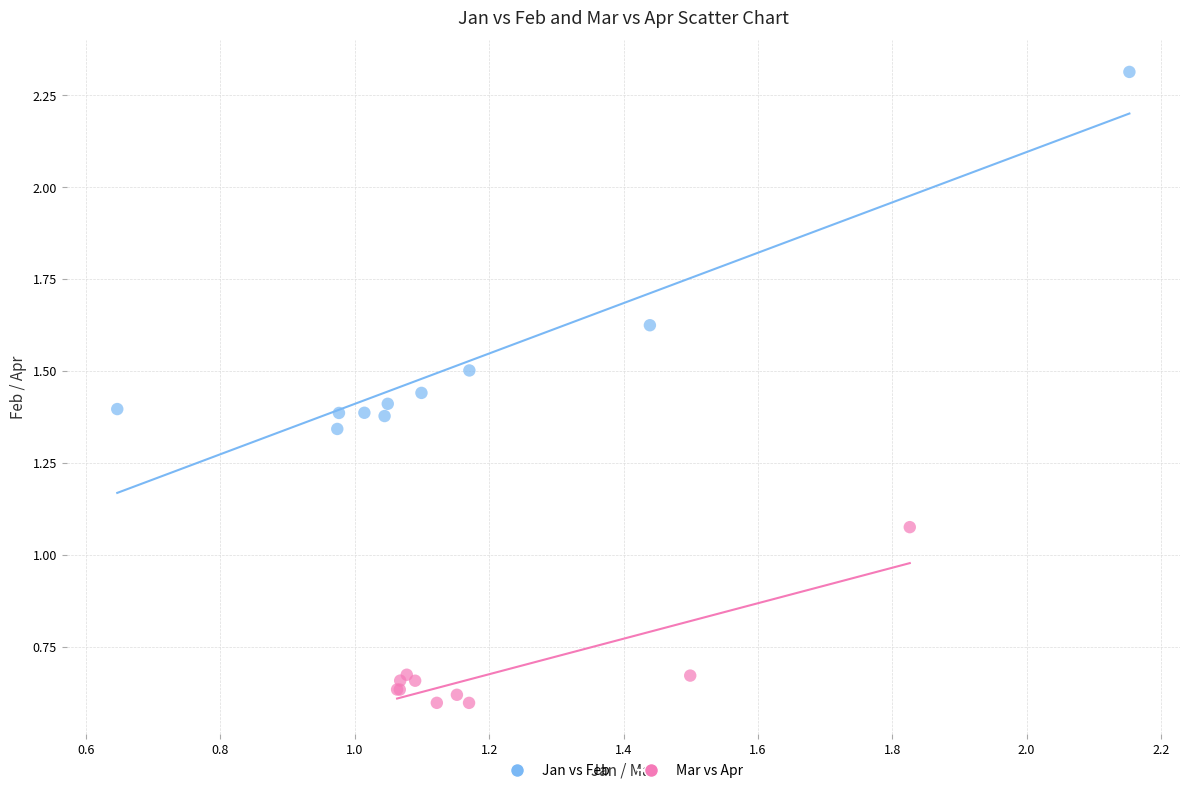

Which series reaches the minimum Y coordinate?

Mar vs Apr